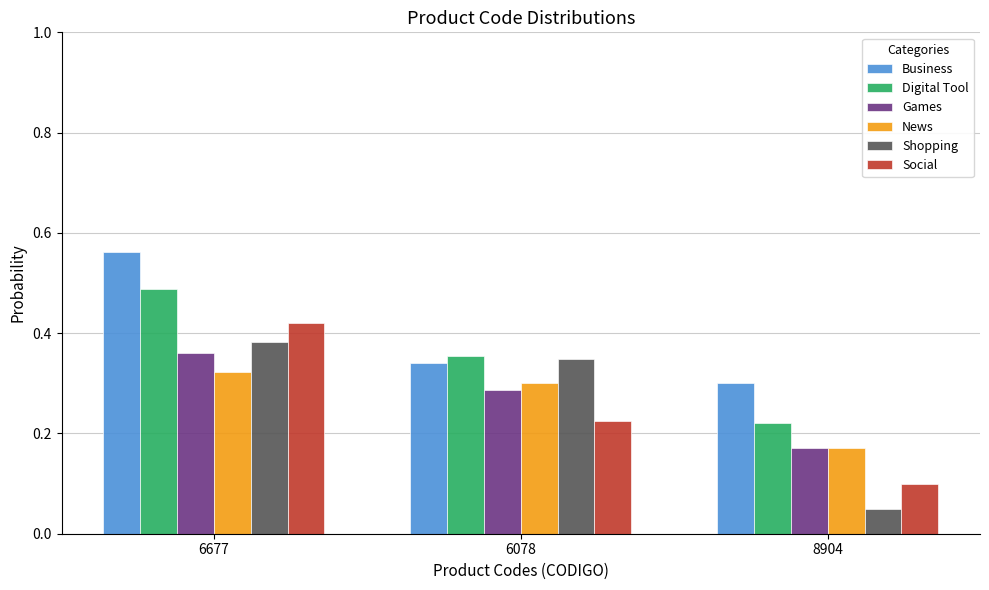

Which series has the largest total across all categories?

Business